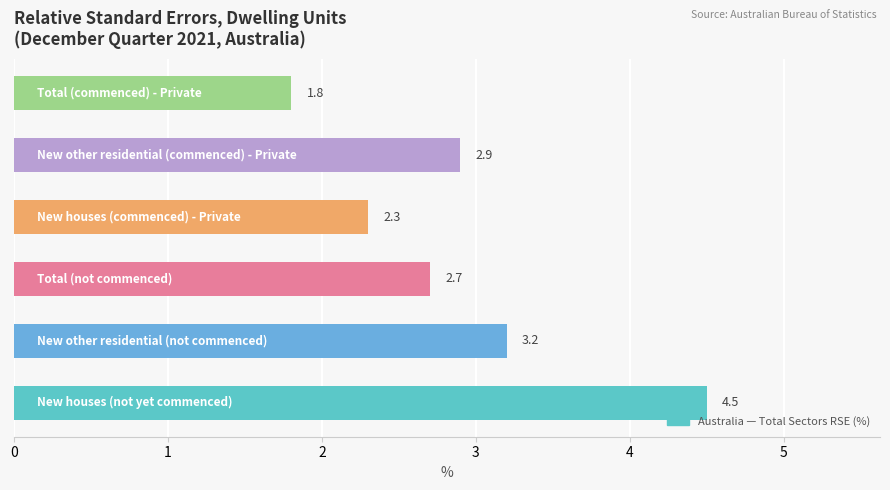

What is the difference between the maximum and minimum values?

2.7